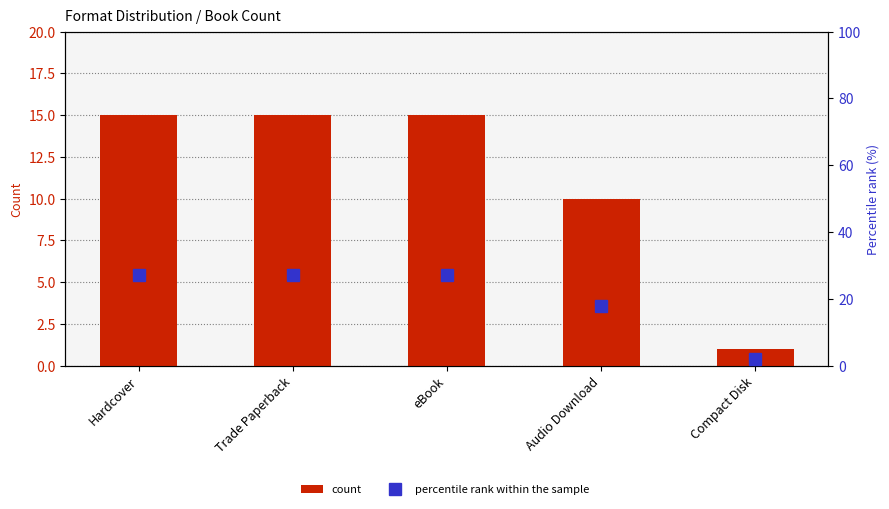

Rank the series at Compact Disk from highest to lowest value.

percentile rank within the sample, count